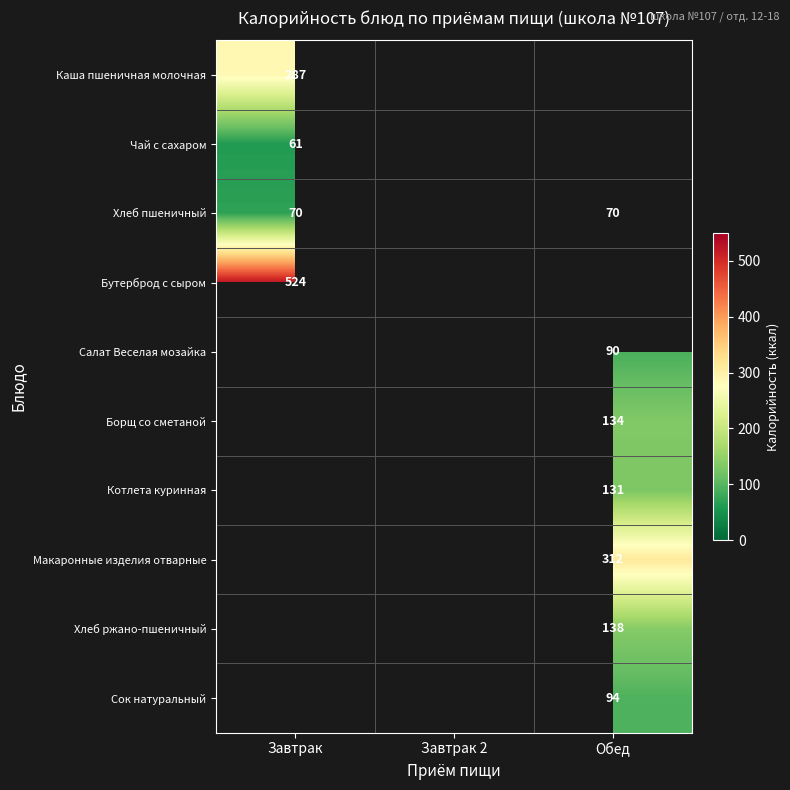

The Салат Веселая мозайка series shows 150 at Обед. True or false?

False